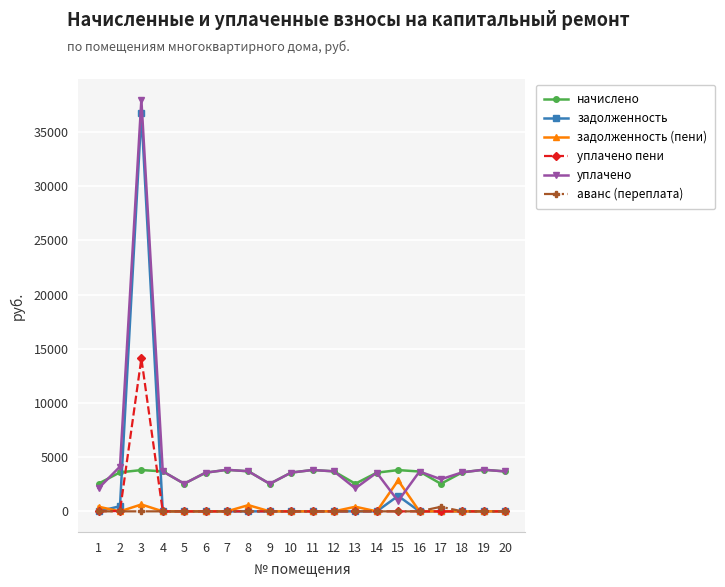

At how many categories does at least one series exceed 27672?

1